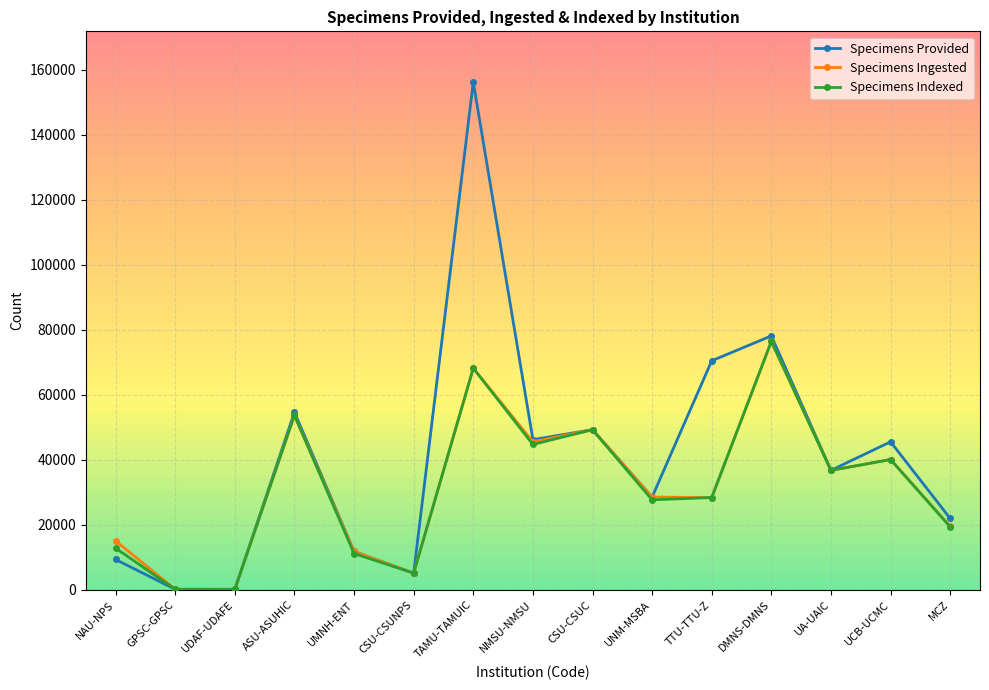

Which series changed the most between UNM-MSBA and MCZ?

Specimens Ingested